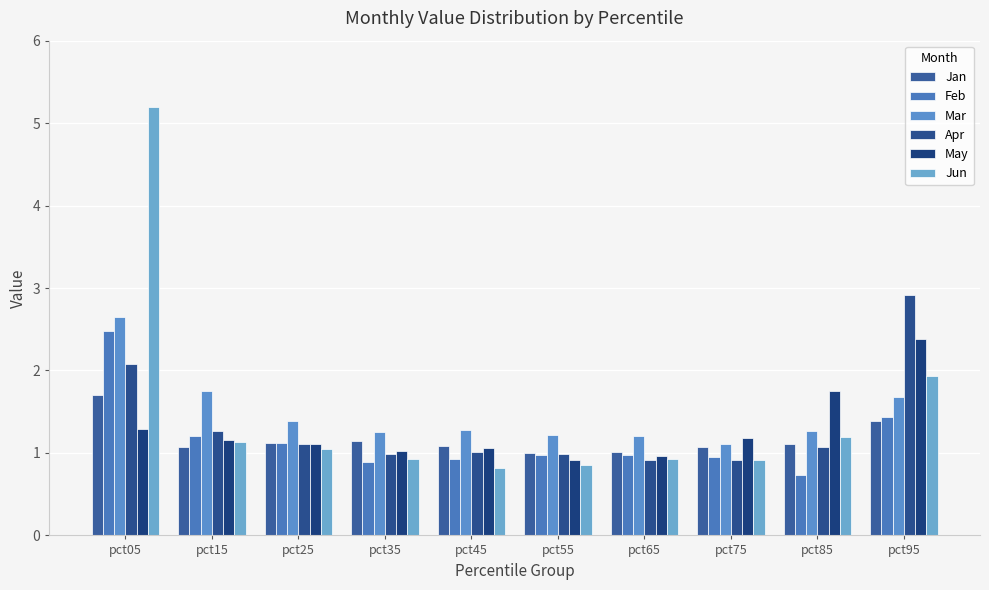

How many data points in Jun are less than 1?

5